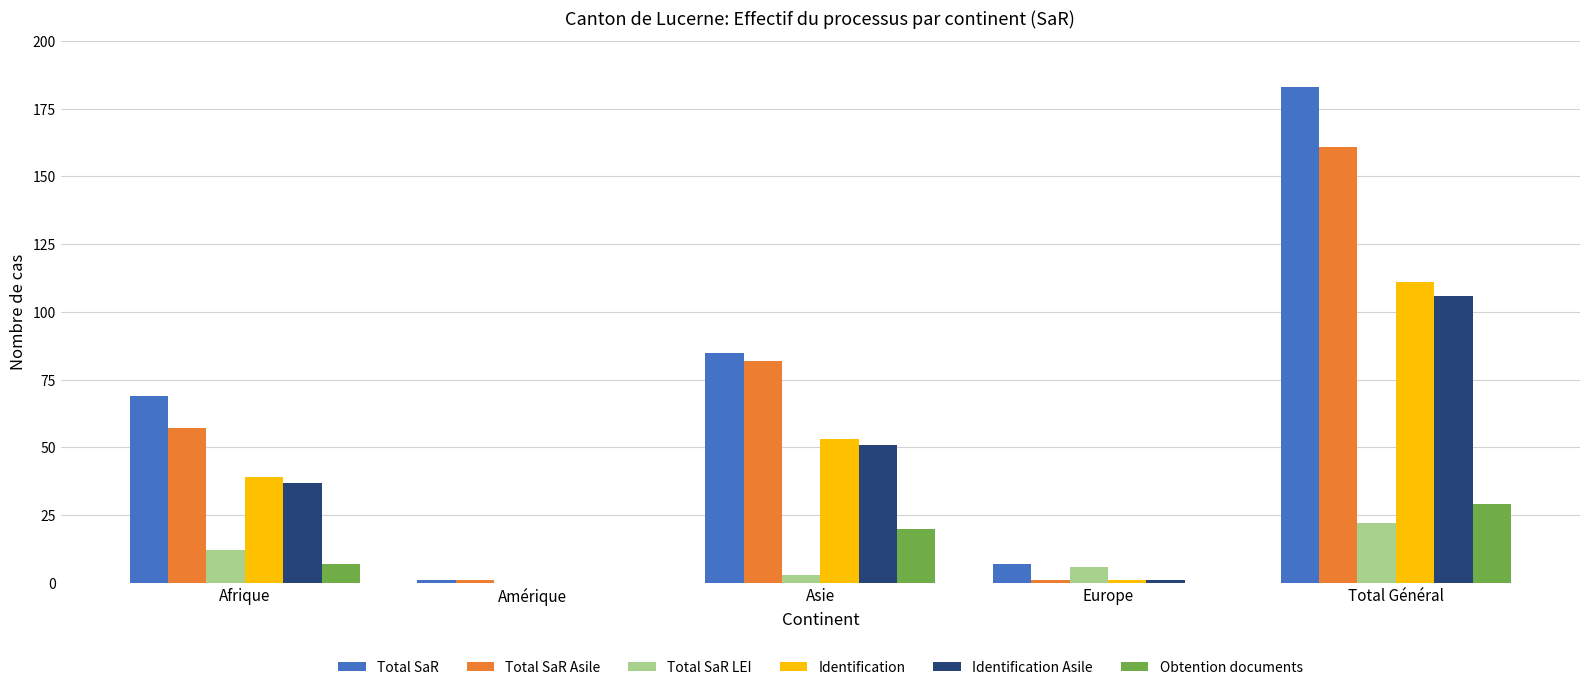

Are the bars horizontal?

No